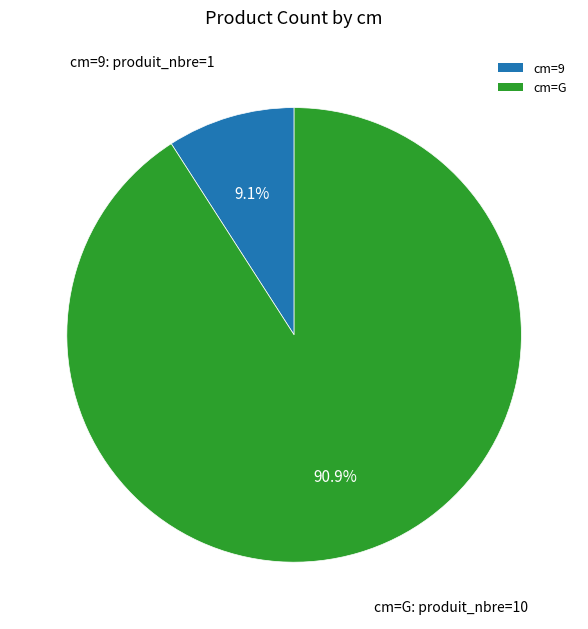

Which category has the smallest portion of the pie?

cm=9